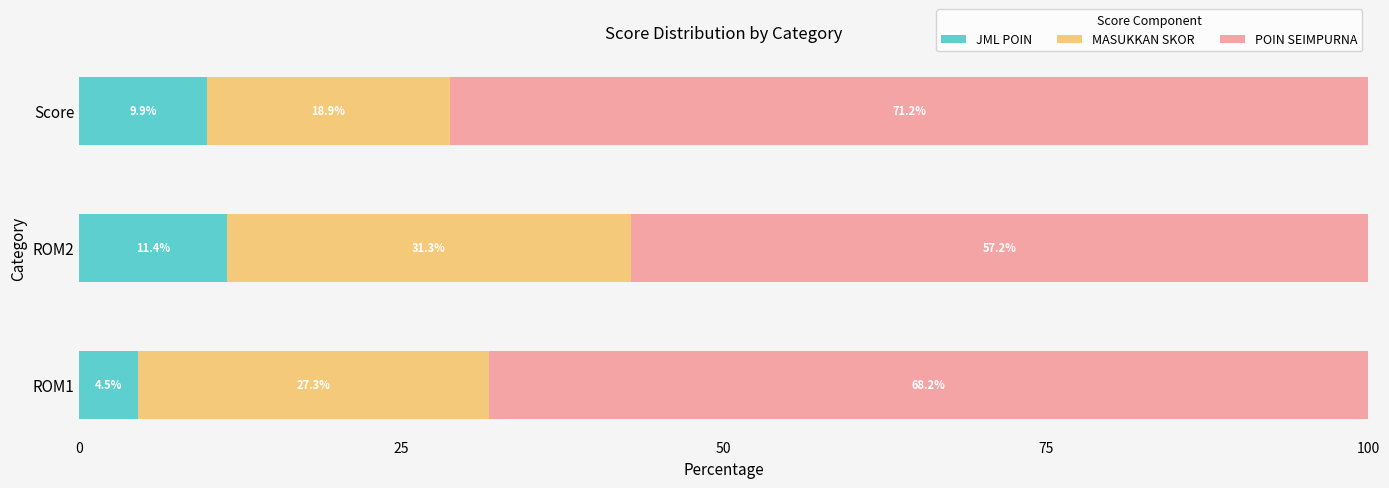

True or false: JML POIN has a value of 9.9 at Score.

True